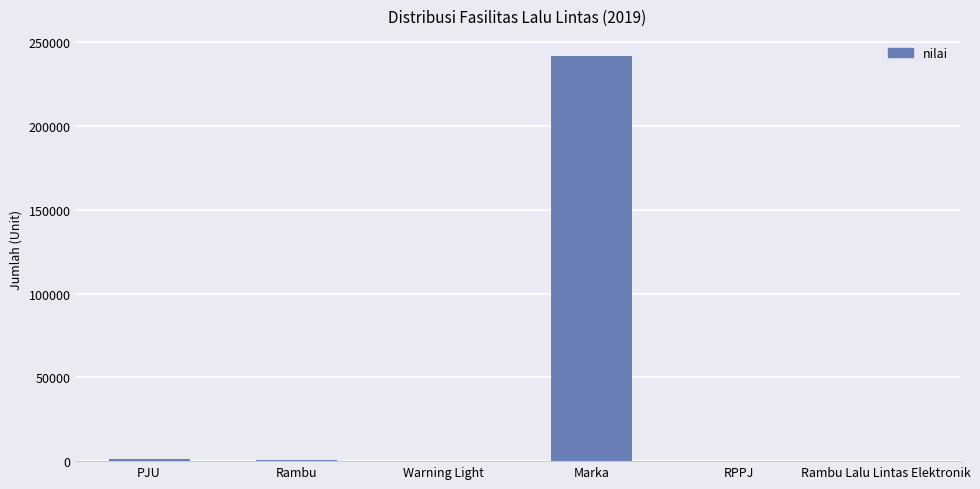

What is the sum of all values?

243989